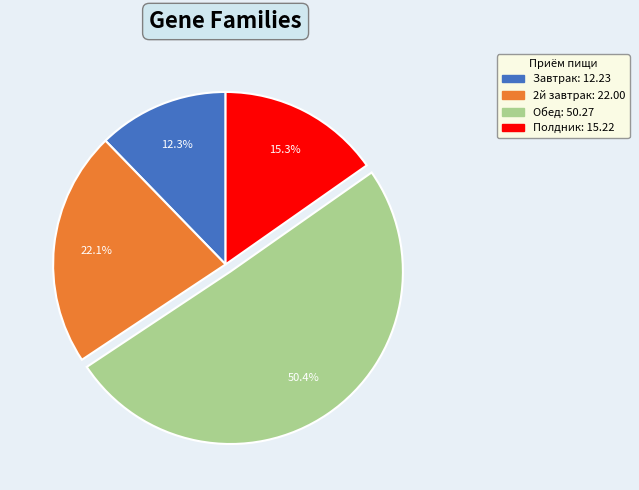

Which has a higher value, 2й завтрак or Обед?

Обед